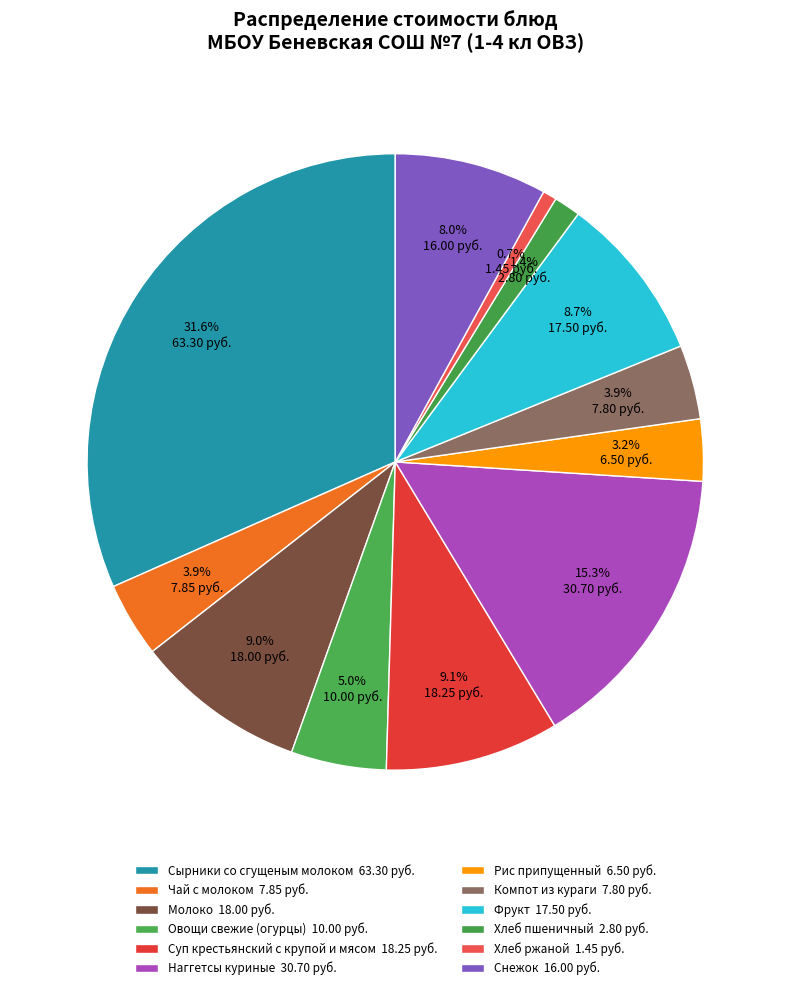

How many segments does this pie chart have?

12